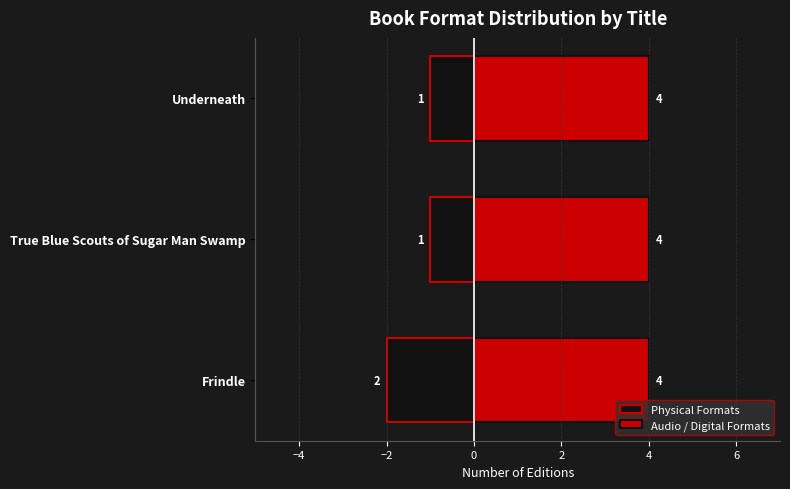

What is the average value of the Physical Formats series?

-1.3